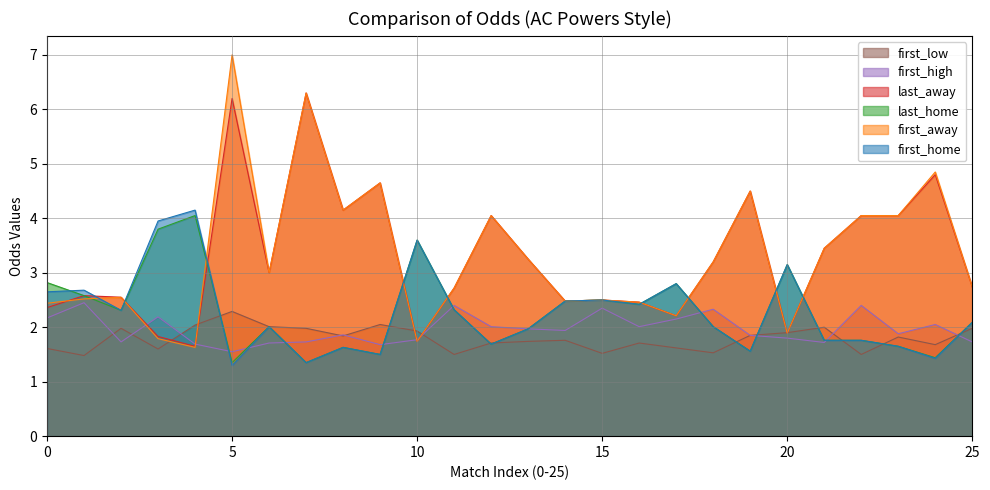

At which label does first_away reach its minimum?

81